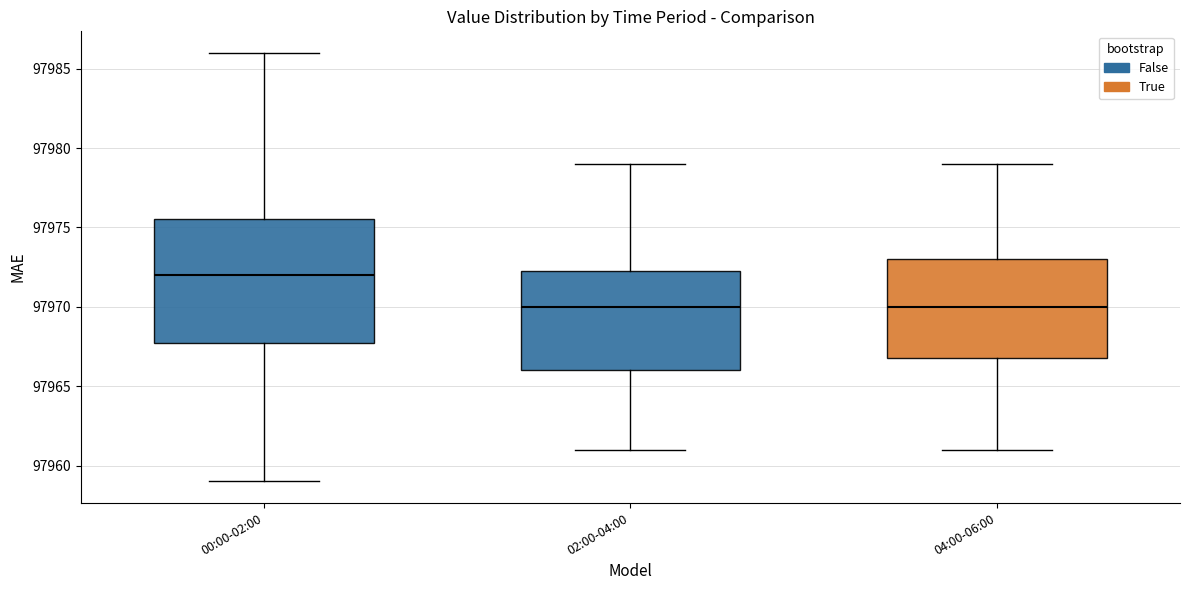

Where does the lower whisker of the box for 00:00-02:00 end on the y-axis? The values are not printed on the chart, so give them approximately, as read against the axis.

97959.0